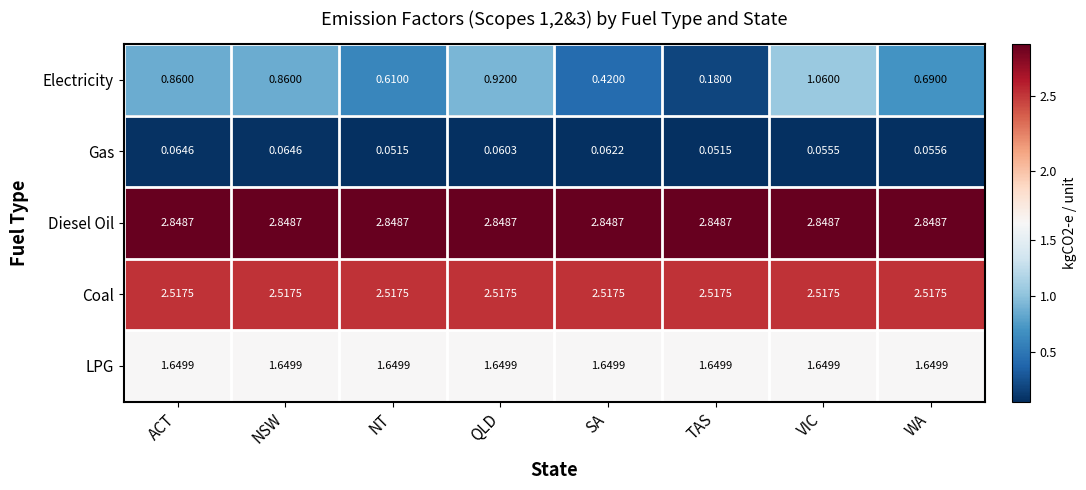

At how many categories does at least one series exceed 1?

8